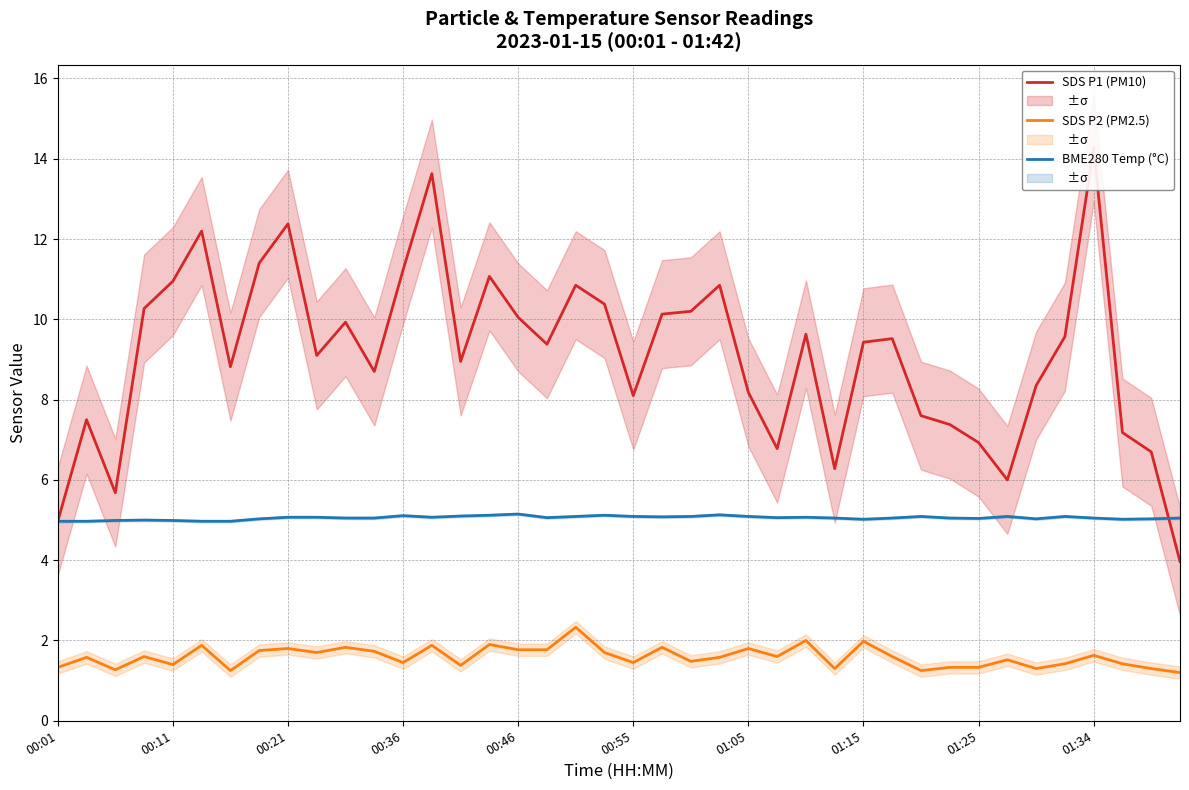

Which series has the largest total across all categories?

SDS P1 (PM10)